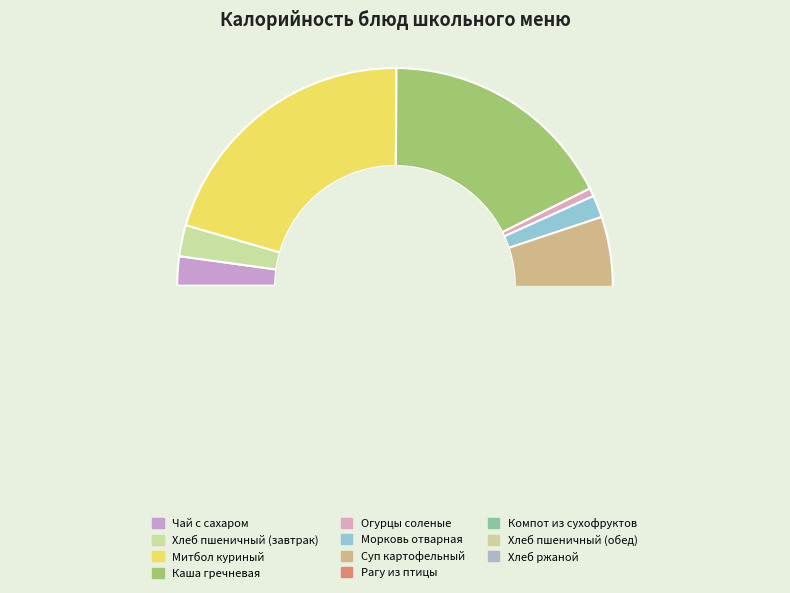

Does any single category account for the majority?

No